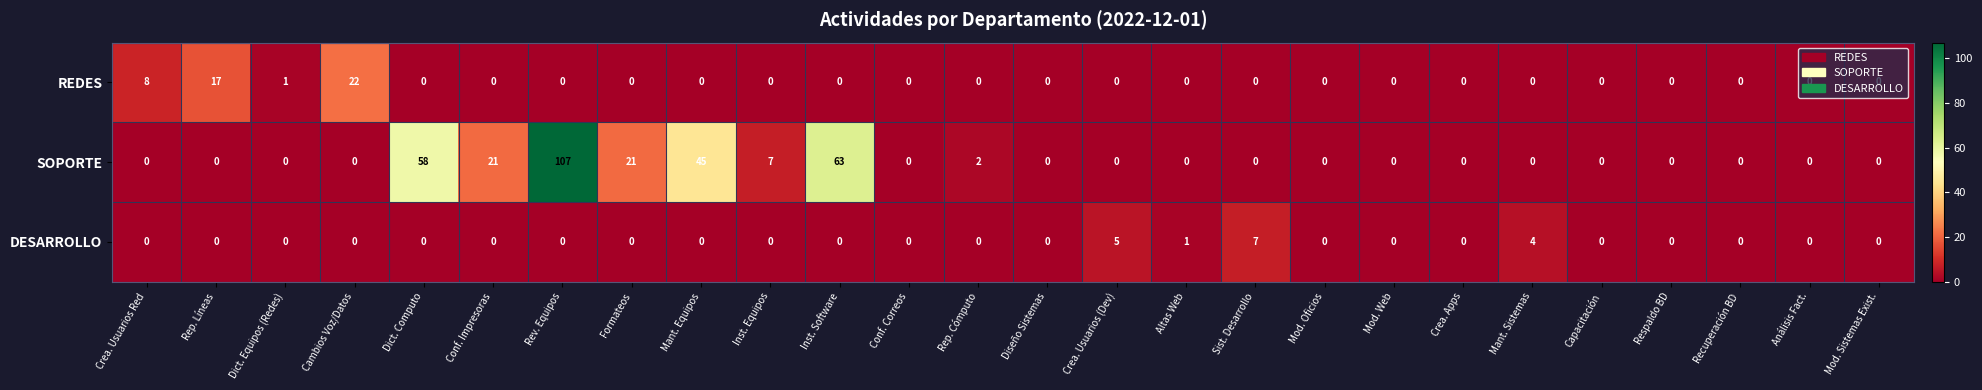

What is the difference between the highest and lowest values at Rep. Líneas?

17